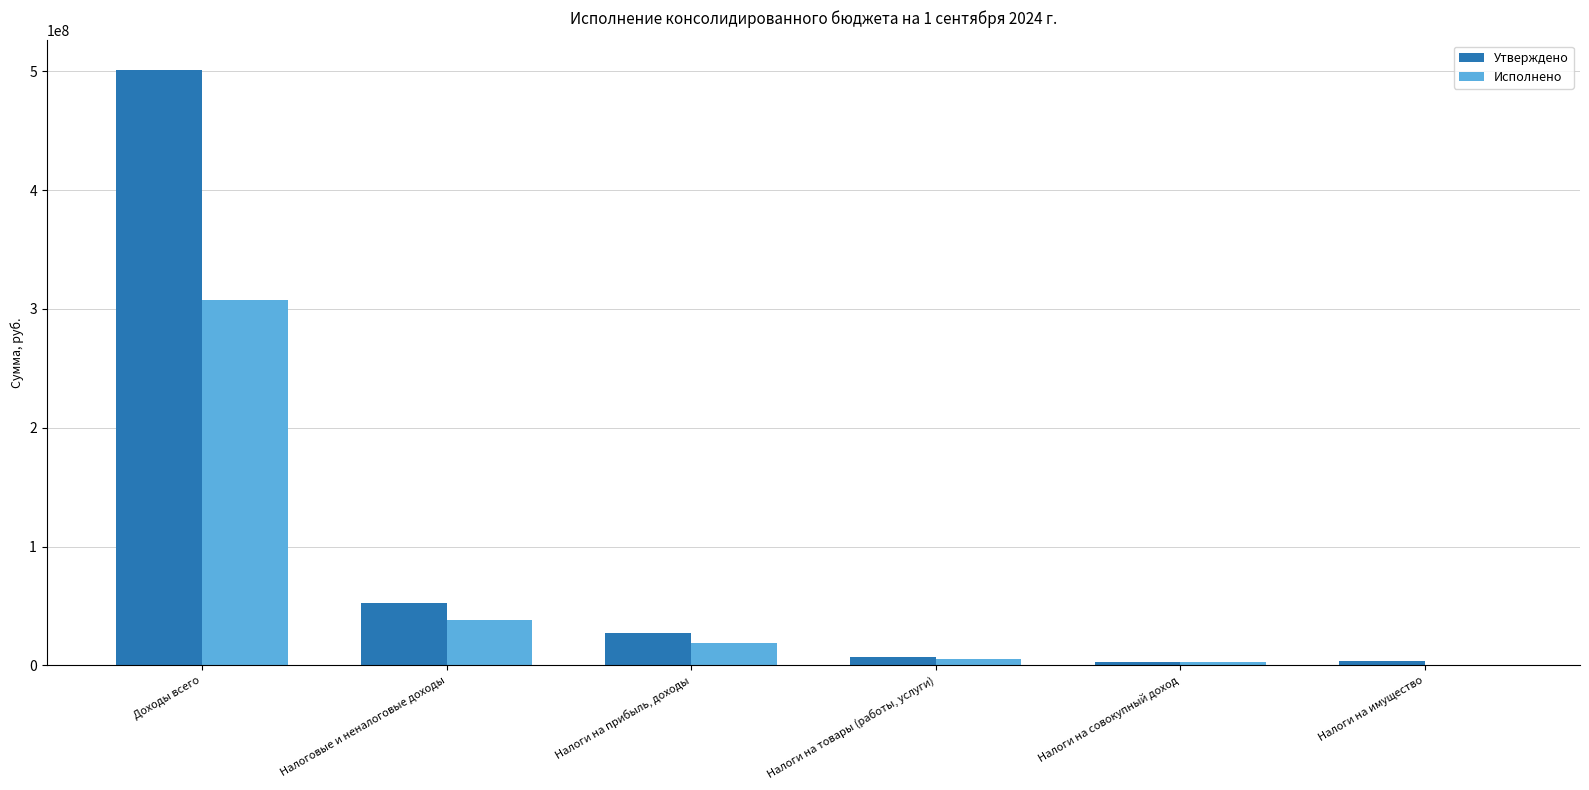

What is the difference between the Утверждено values at Доходы всего and Налоги на имущество?

497519888.9